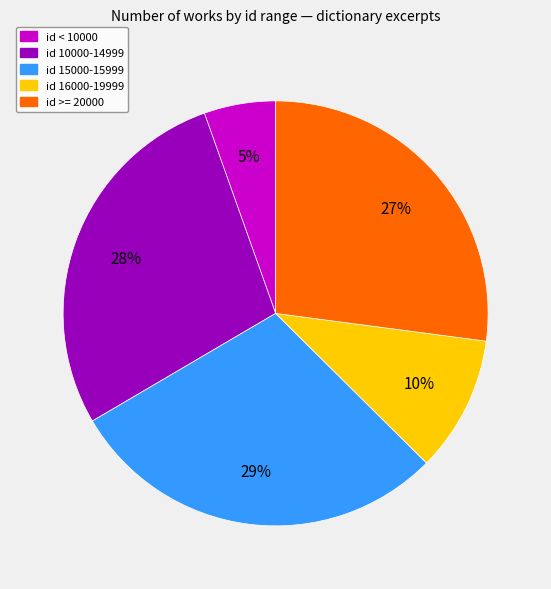

Is there any slice that represents more than half of the pie?

No